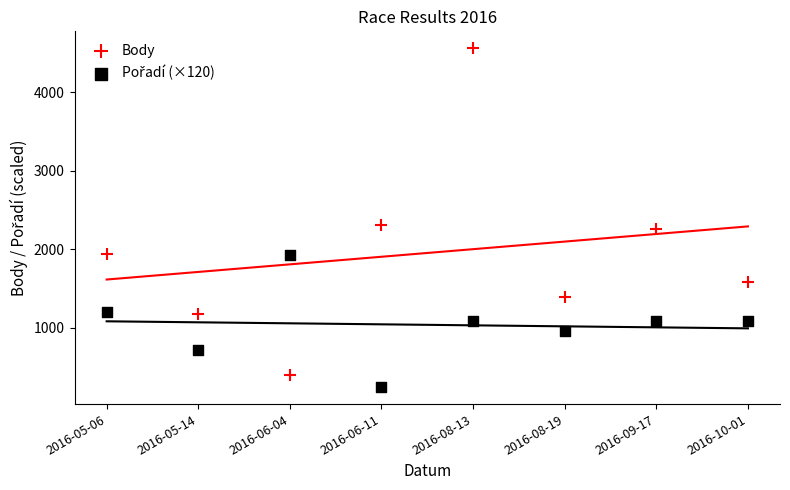

Across all data points, what is the range of Y values (max minus min)?

4323